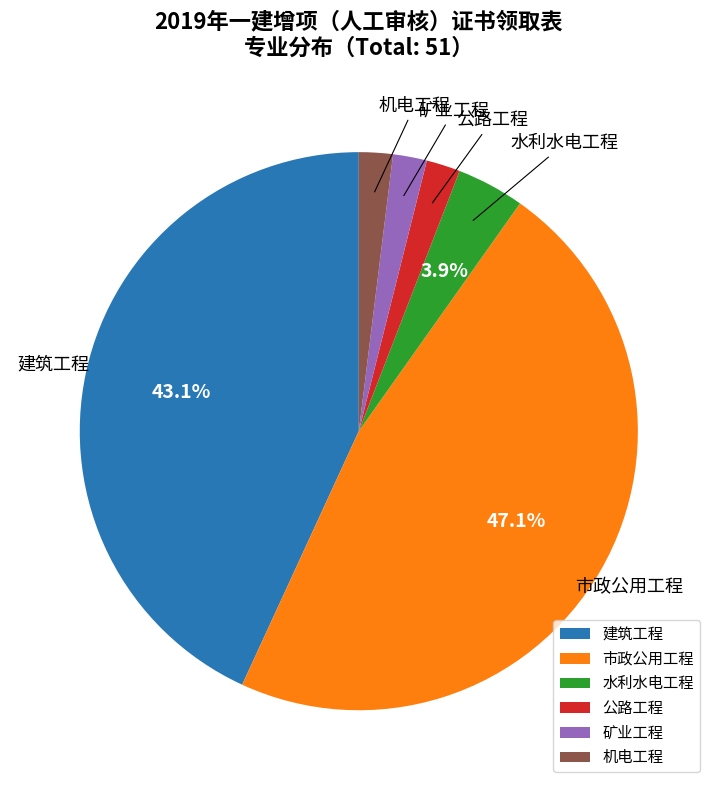

Does 矿业工程 represent more than half of the total?

No